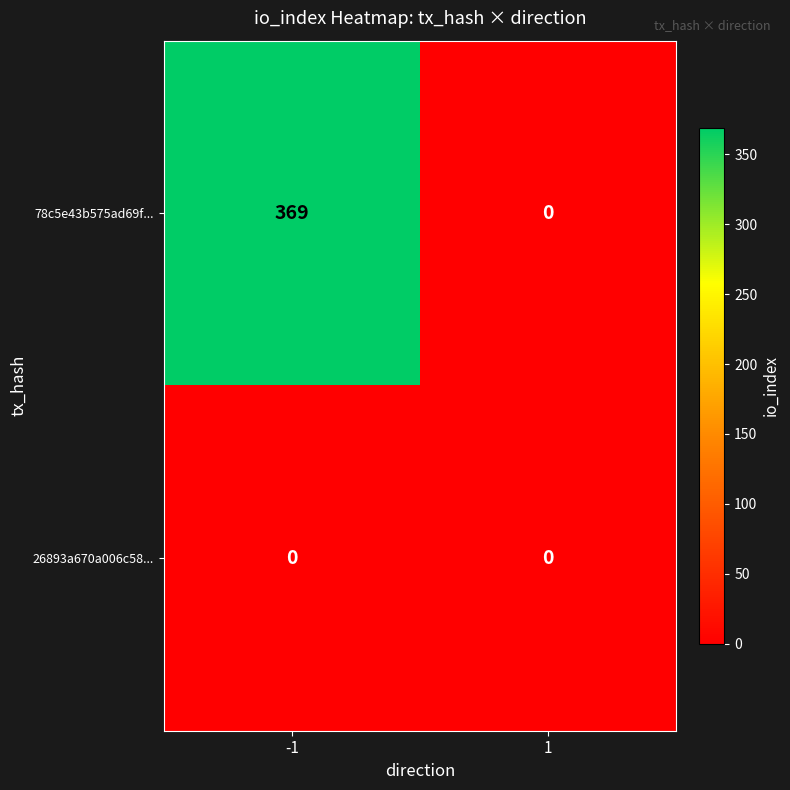

Is the value of 78c5e43b575ad69f... at -1 greater than the value of 26893a670a006c58... at -1?

Yes